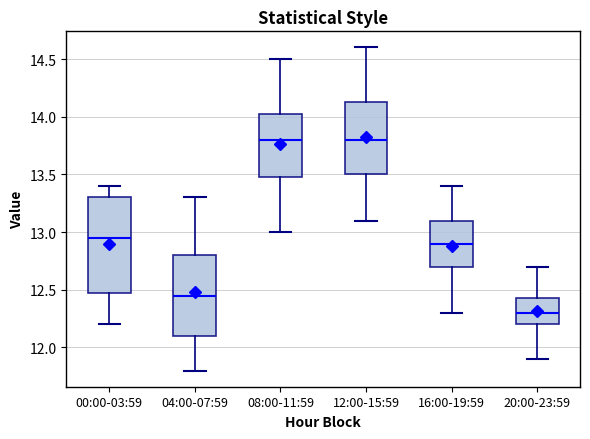

Reading left to right, transcribe this box plot: for each box, give where its median line is, the range the box spans, and where its two whiskers end, as read against the y-axis. The values are not printed on the chart, so give them approximately, as read against the axis.

00:00-03:59: median 12.95, box 12.50 to 13.30, whiskers 12.20 to 13.40
04:00-07:59: median 12.45, box 12.10 to 12.80, whiskers 11.80 to 13.30
08:00-11:59: median 13.80, box 13.50 to 14.05, whiskers 13.00 to 14.50
12:00-15:59: median 13.80, box 13.50 to 14.15, whiskers 13.10 to 14.60
16:00-19:59: median 12.90, box 12.70 to 13.10, whiskers 12.30 to 13.40
20:00-23:59: median 12.30, box 12.20 to 12.45, whiskers 11.90 to 12.70